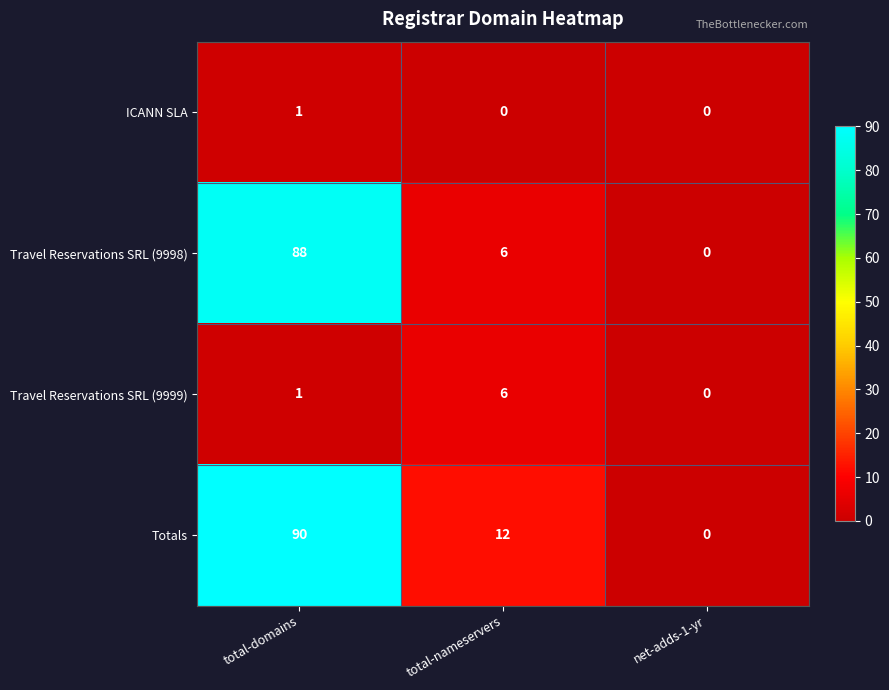

What is the difference between the maximum and minimum values in the Travel Reservations SRL (9998) series?

88